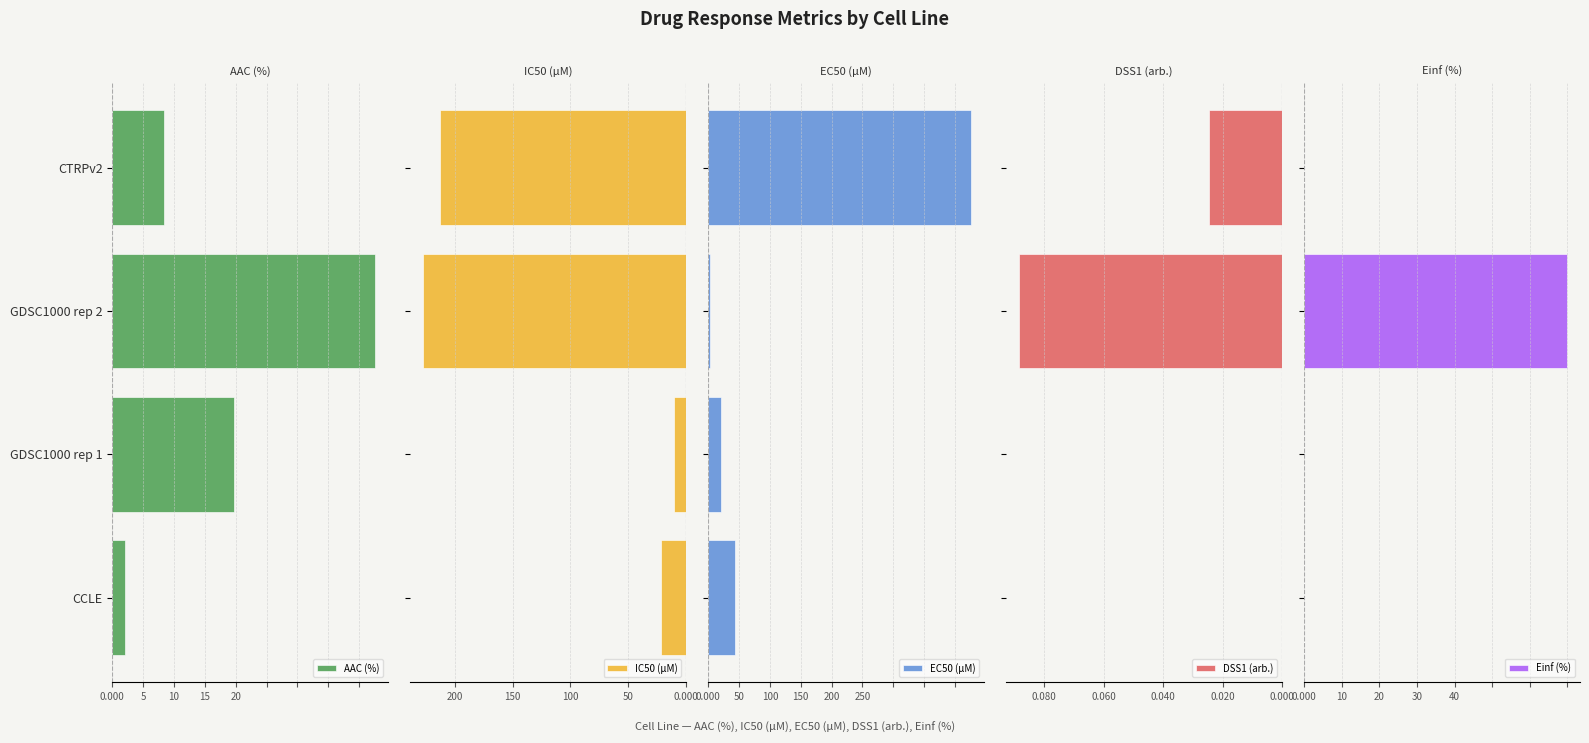

What is the difference between the IC50 (µM) values at CTRPv2 and GDSC1000 rep 1?

202.9